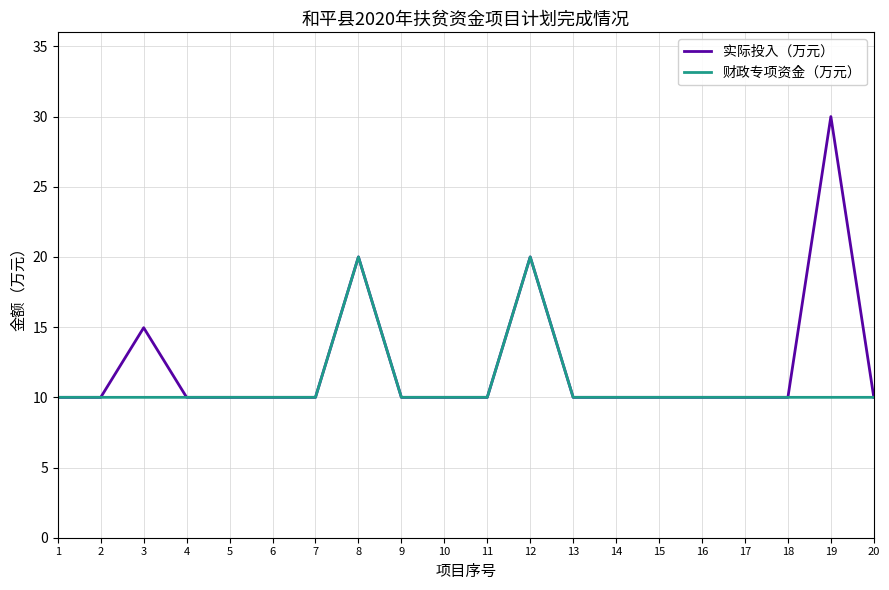

What value does the 实际投入（万元） series have at 15?

10.0